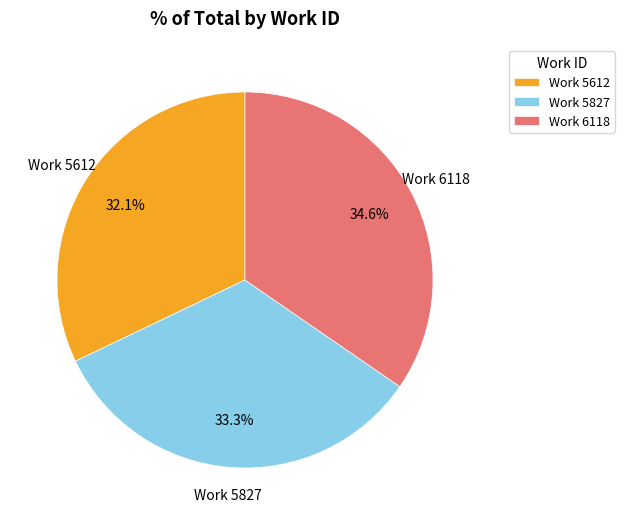

What portion of the pie excludes Work 6118?

65.4%